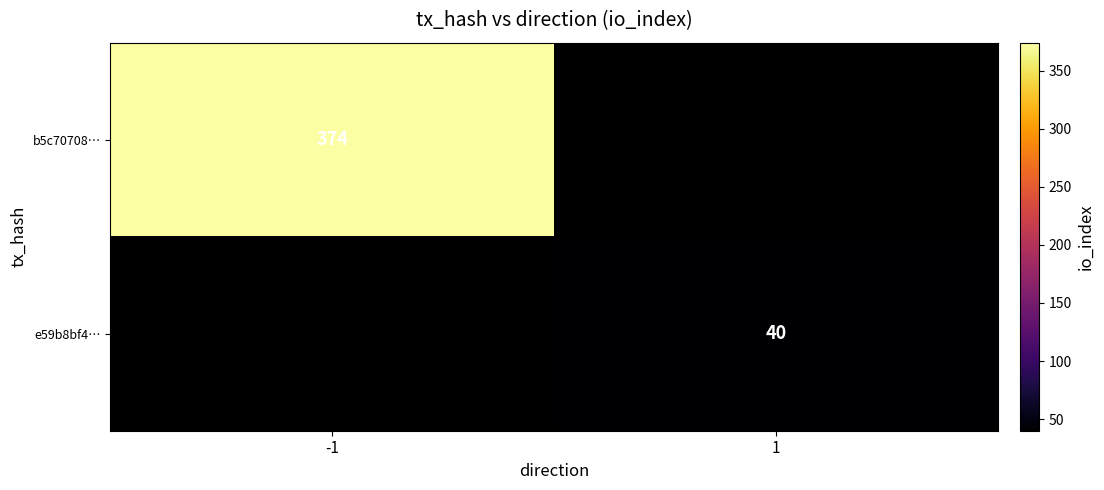

Is the value of e59b8bf4… at 1 greater than the value of b5c70708… at -1?

No